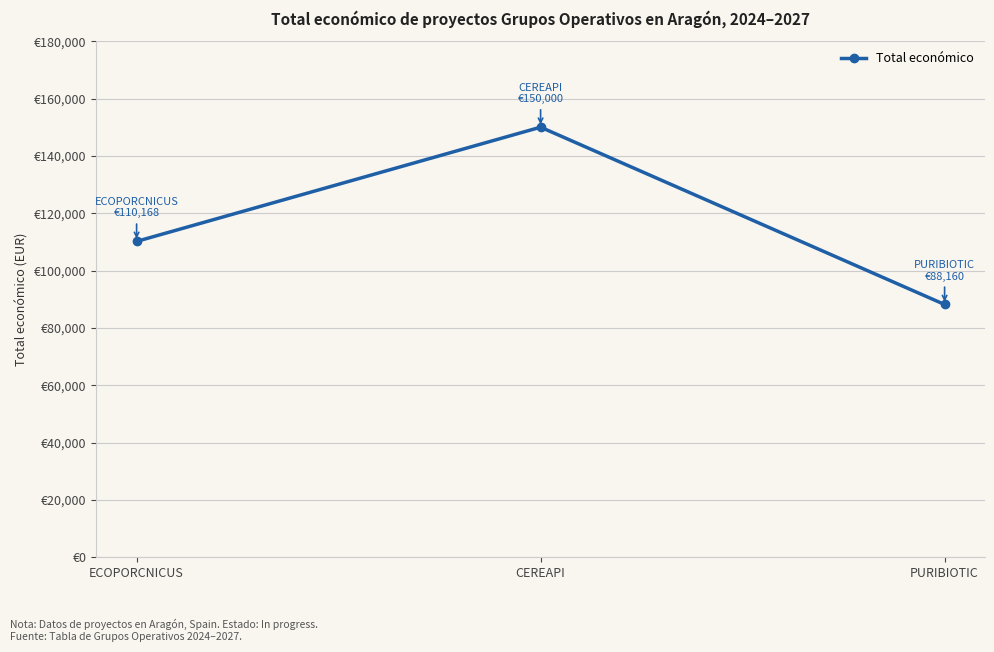

How many distinct data groups are displayed?

1